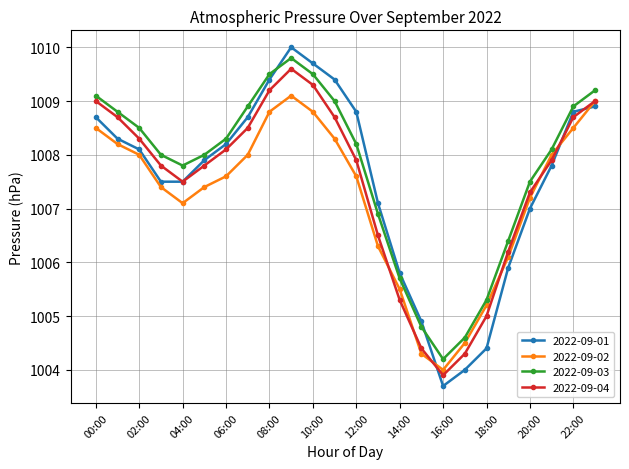

Reading left to right, what are all the values shown in this chart?

2022-09-01: 1008.7	1008.3	1008.1	1007.5	1007.5	1007.9	1008.2	1008.7	1009.4	1010.0	1009.7	1009.4	1008.8	1007.1	1005.8	1004.9	1003.7	1004.0	1004.4	1005.9	1007.0	1007.8	1008.8	1008.9
2022-09-02: 1008.5	1008.2	1008.0	1007.4	1007.1	1007.4	1007.6	1008.0	1008.8	1009.1	1008.8	1008.3	1007.6	1006.3	1005.5	1004.3	1004.0	1004.5	1005.2	1006.1	1007.2	1008.0	1008.5	1009.0
2022-09-03: 1009.1	1008.8	1008.5	1008.0	1007.8	1008.0	1008.3	1008.9	1009.5	1009.8	1009.5	1009.0	1008.2	1006.9	1005.7	1004.8	1004.2	1004.6	1005.3	1006.4	1007.5	1008.1	1008.9	1009.2
2022-09-04: 1009.0	1008.7	1008.3	1007.8	1007.5	1007.8	1008.1	1008.5	1009.2	1009.6	1009.3	1008.7	1007.9	1006.5	1005.3	1004.4	1003.9	1004.3	1005.0	1006.2	1007.3	1007.9	1008.7	1009.0